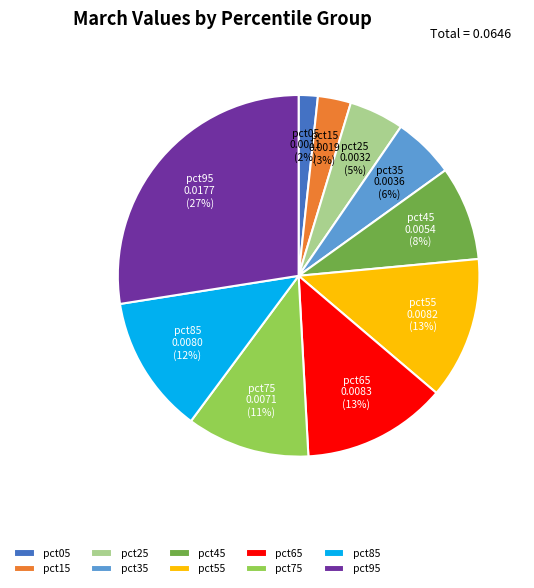

Is the sum of pct95 and pct75 greater than half?

No